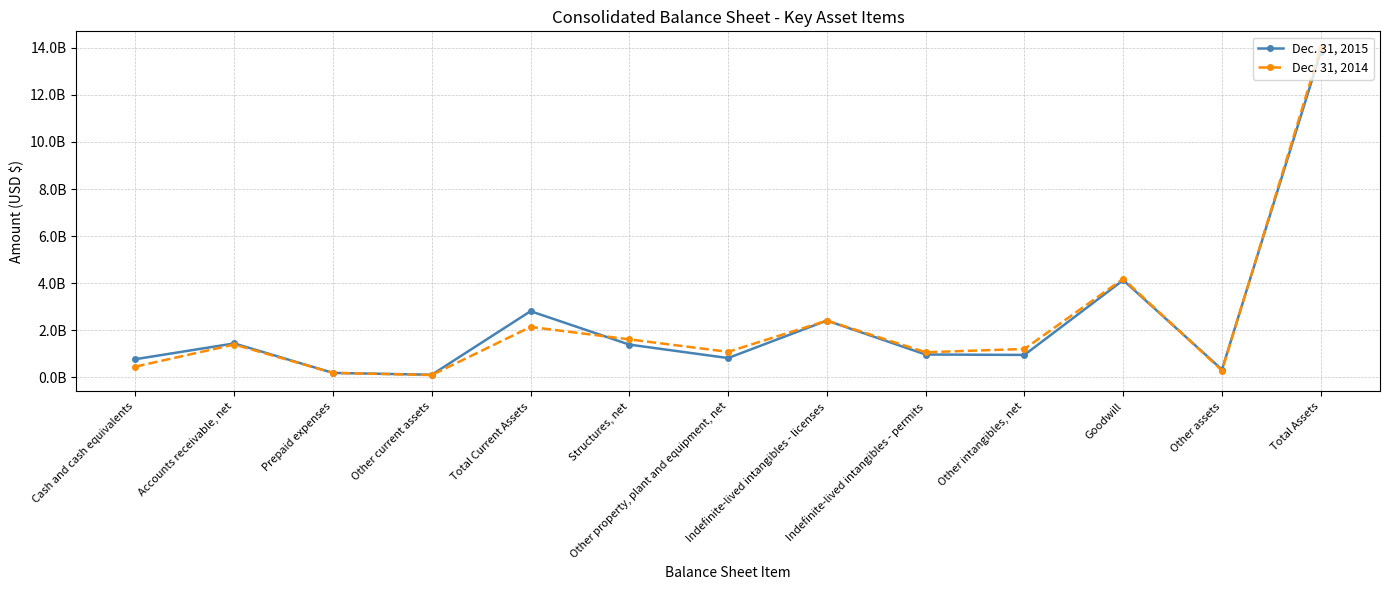

True or false: Dec. 31, 2014 has more than 2 points higher than both neighbors.

True